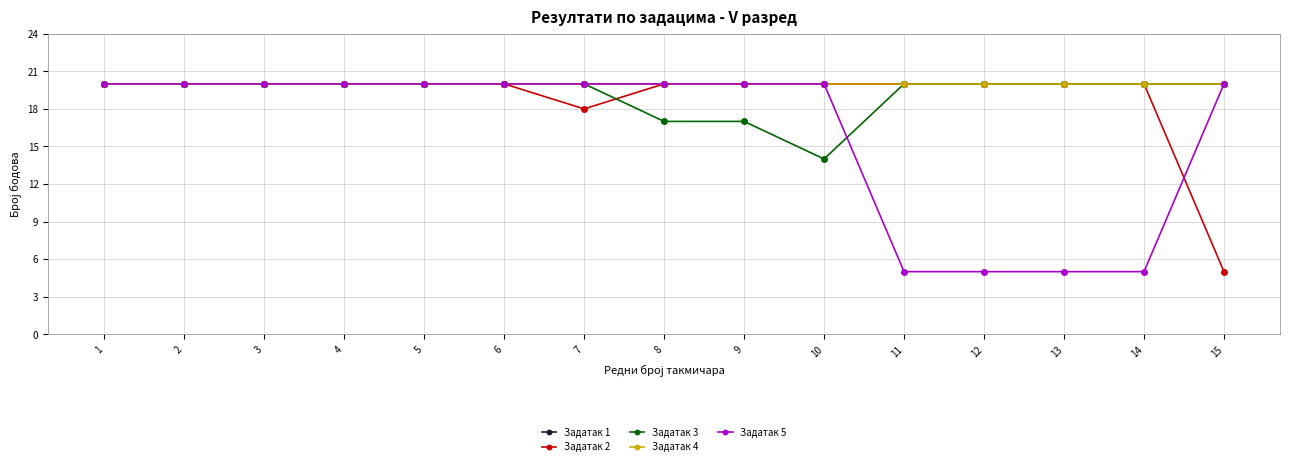

Reading left to right, transcribe all the data shown in this chart.

Задатак 1: 1=20	2=20	3=20	4=20	5=20	6=20	7=20	8=20	9=20	10=20	11=20	12=20	13=20	14=20	15=20
Задатак 2: 1=20	2=20	3=20	4=20	5=20	6=20	7=18	8=20	9=20	10=20	11=20	12=20	13=20	14=20	15=5
Задатак 3: 1=20	2=20	3=20	4=20	5=20	6=20	7=20	8=17	9=17	10=14	11=20	12=20	13=20	14=20	15=20
Задатак 4: 1=20	2=20	3=20	4=20	5=20	6=20	7=20	8=20	9=20	10=20	11=20	12=20	13=20	14=20	15=20
Задатак 5: 1=20	2=20	3=20	4=20	5=20	6=20	7=20	8=20	9=20	10=20	11=5	12=5	13=5	14=5	15=20